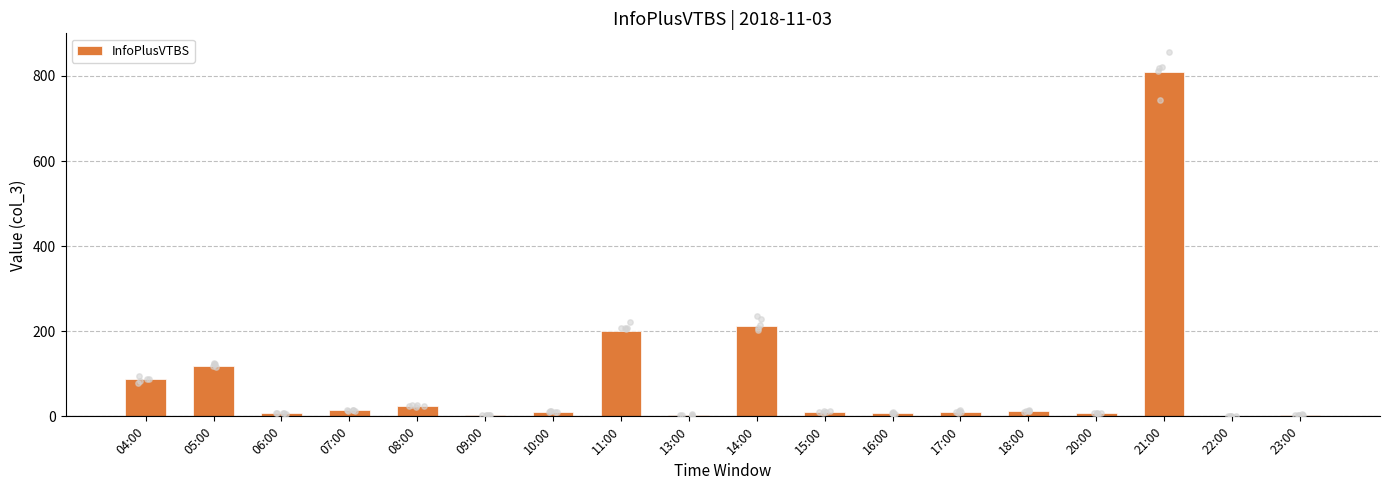

Approximately how many times larger is the value at 10:00 compared to 17:00?

0.9